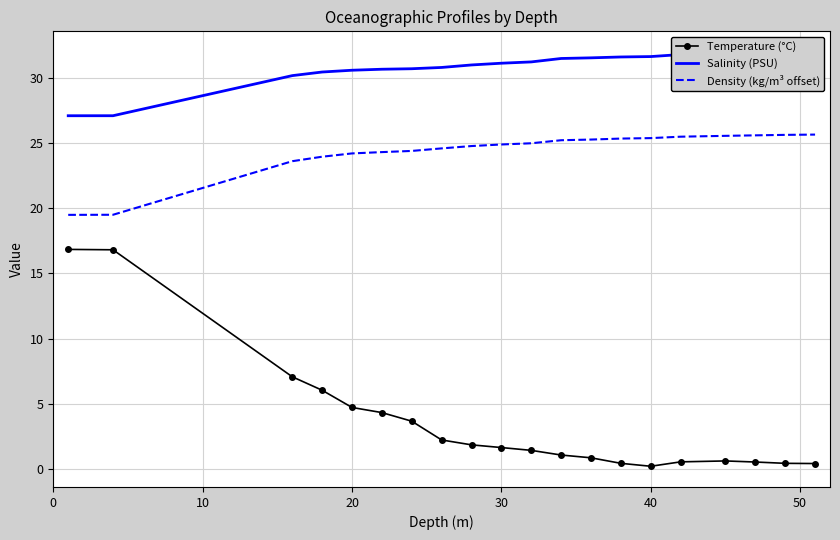

True or false: Density (kg/m³ offset) and Temperature (°C) intersect in this chart.

False